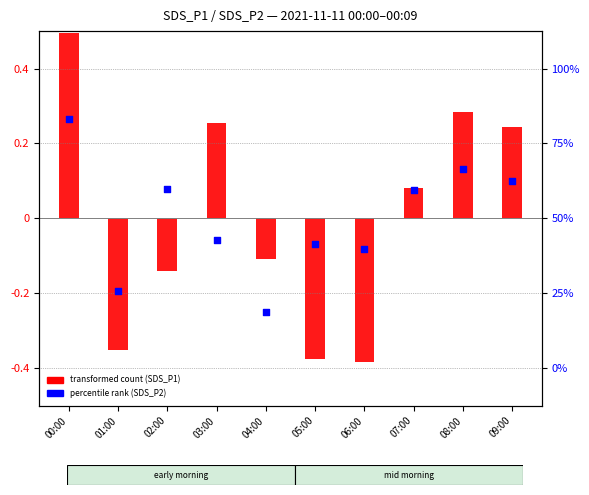

Which series contains the highest Y value?

transformed count